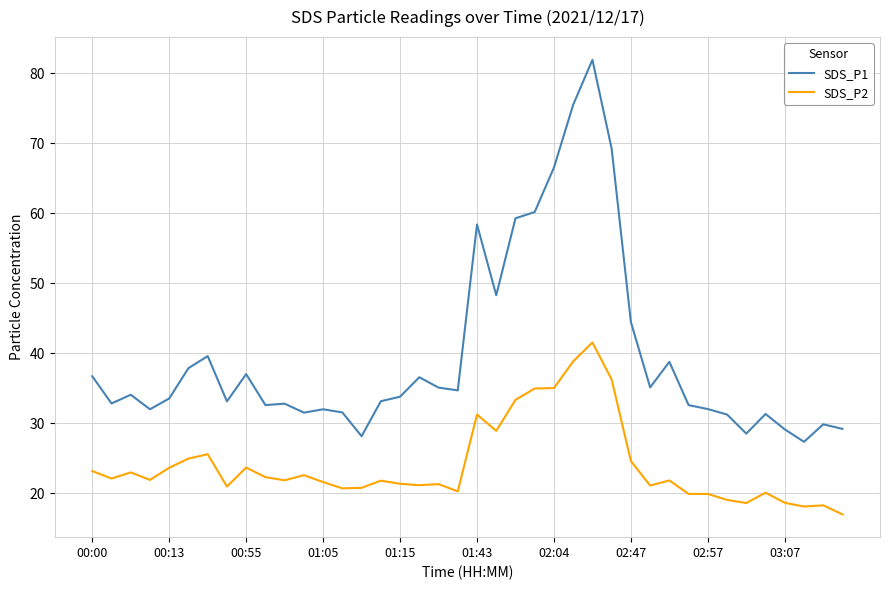

What is the greatest value displayed?

82.0